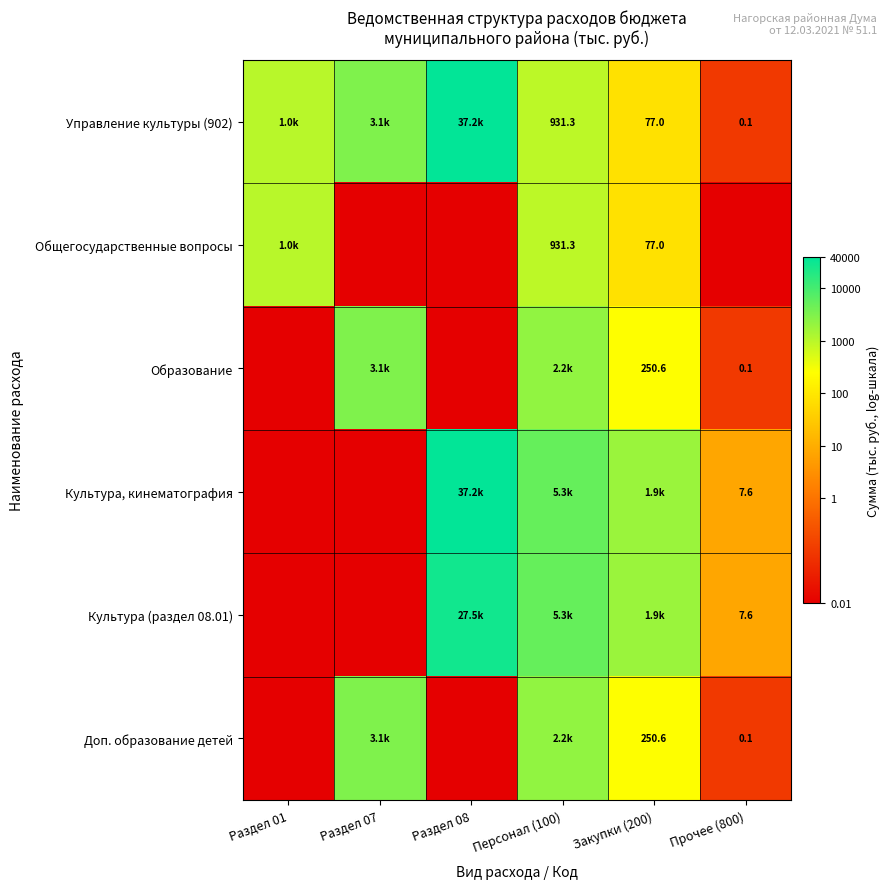

Is the value of Управление культуры (902) at Закупки (200) greater than the value of Доп. образование детей at Прочее (800)?

Yes